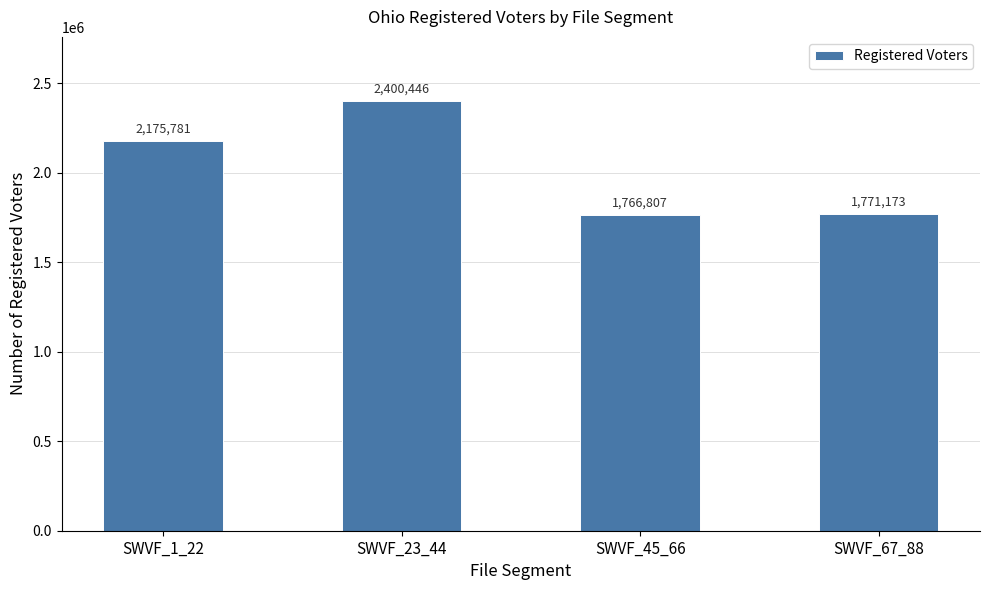

List the labels in order of value, largest first.

SWVF_23_44, SWVF_1_22, SWVF_67_88, SWVF_45_66